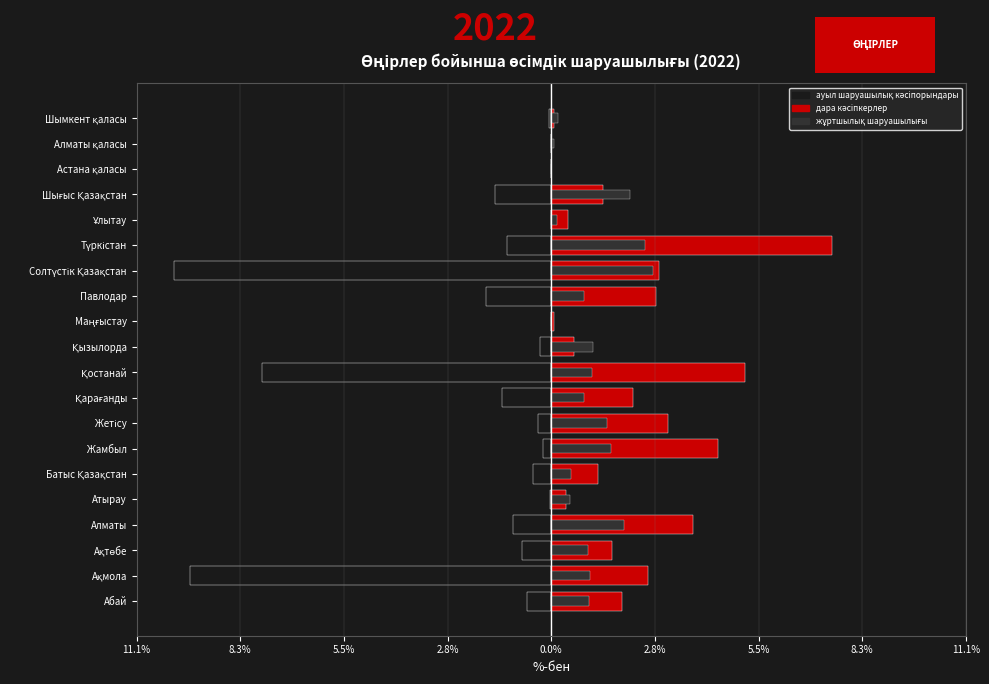

What is the difference between the maximum and minimum values in the дара кәсіпкерлер series?

7.5